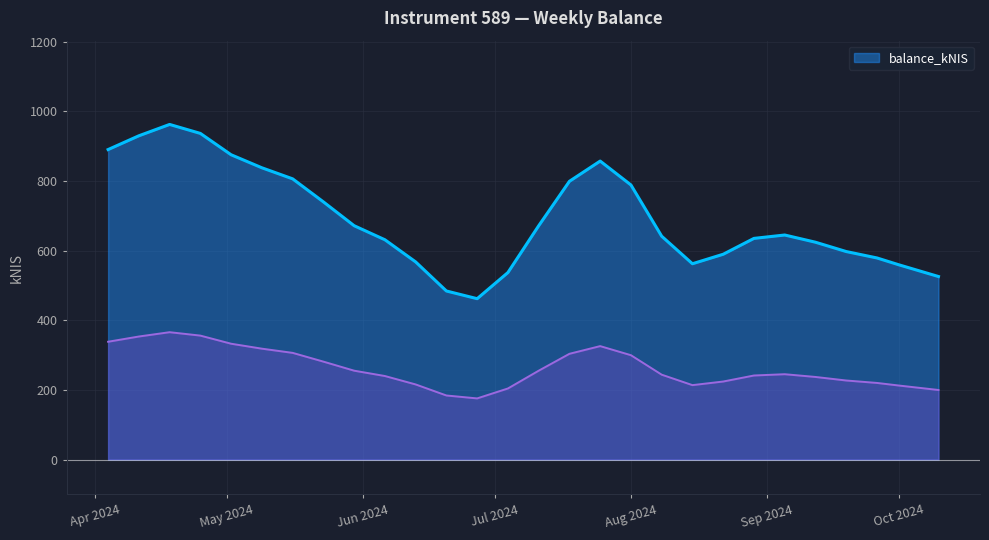

Is it true that balance_kNIS equals 559.4 at Oct 2024?

True